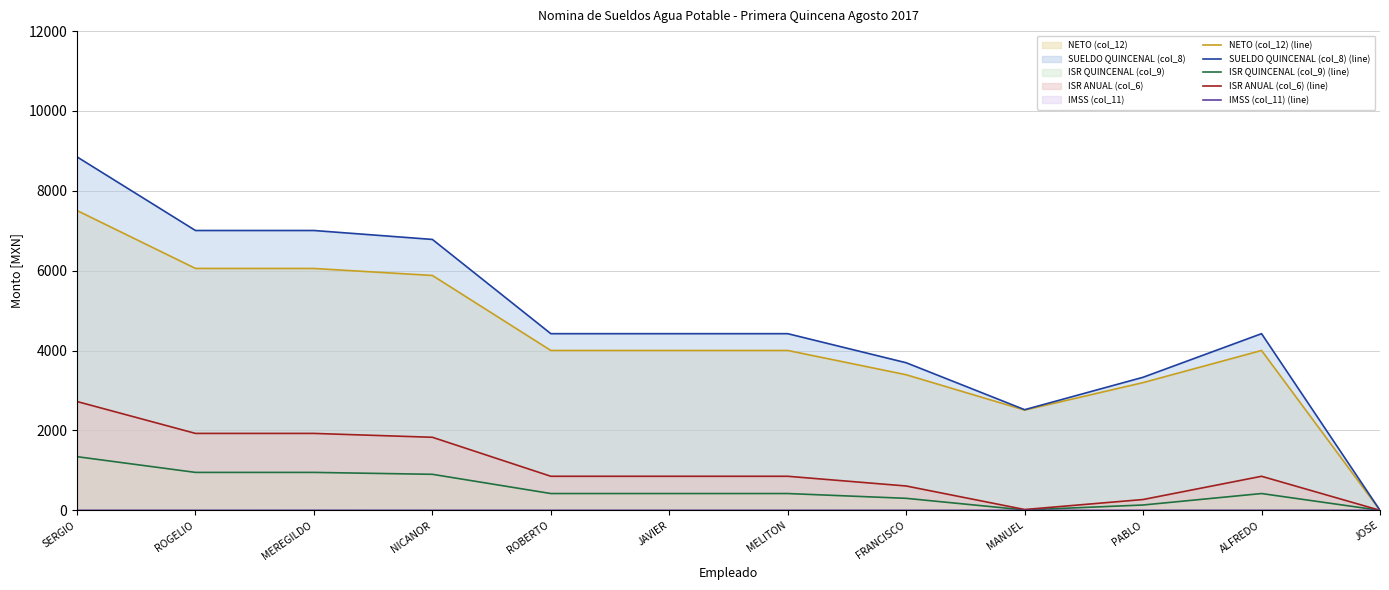

The value of IMSS (col_11) (line) at JAVIER is 0.5. True or false?

False